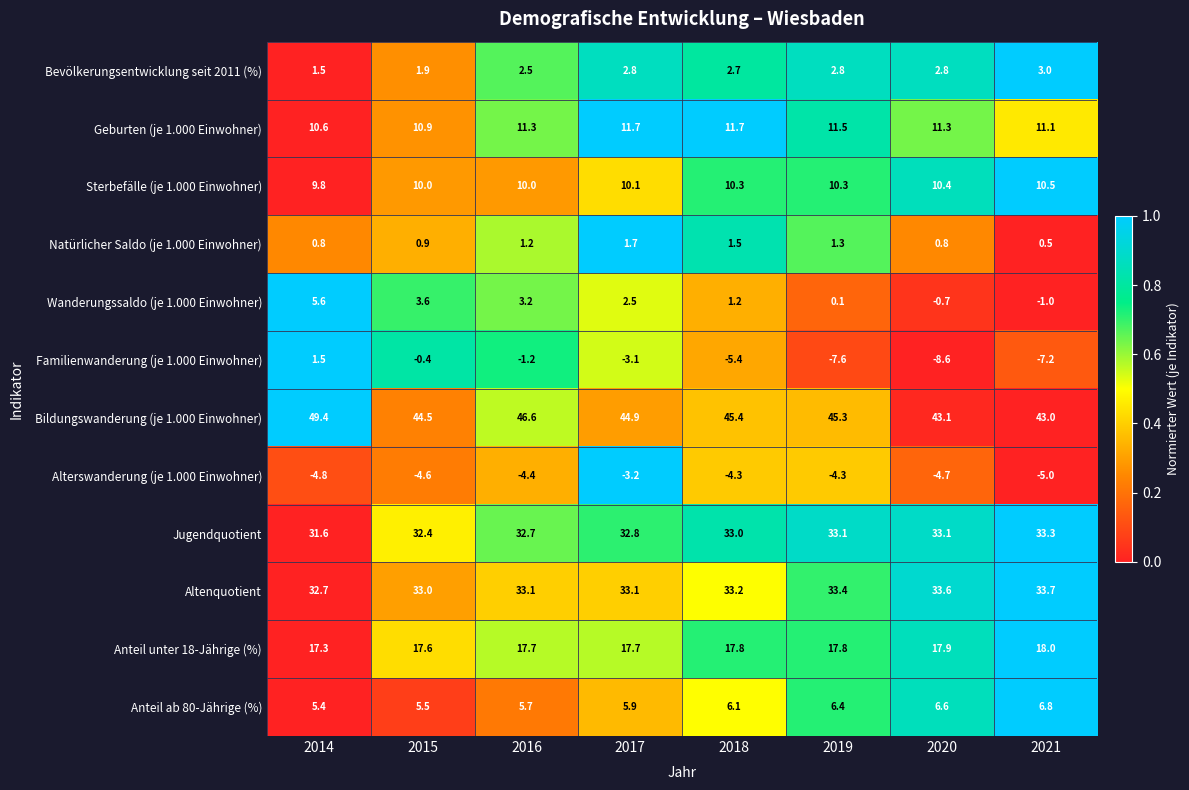

Between 2014 and 2020, which series saw the biggest shift?

Familienwanderung (je 1.000 Einwohner)